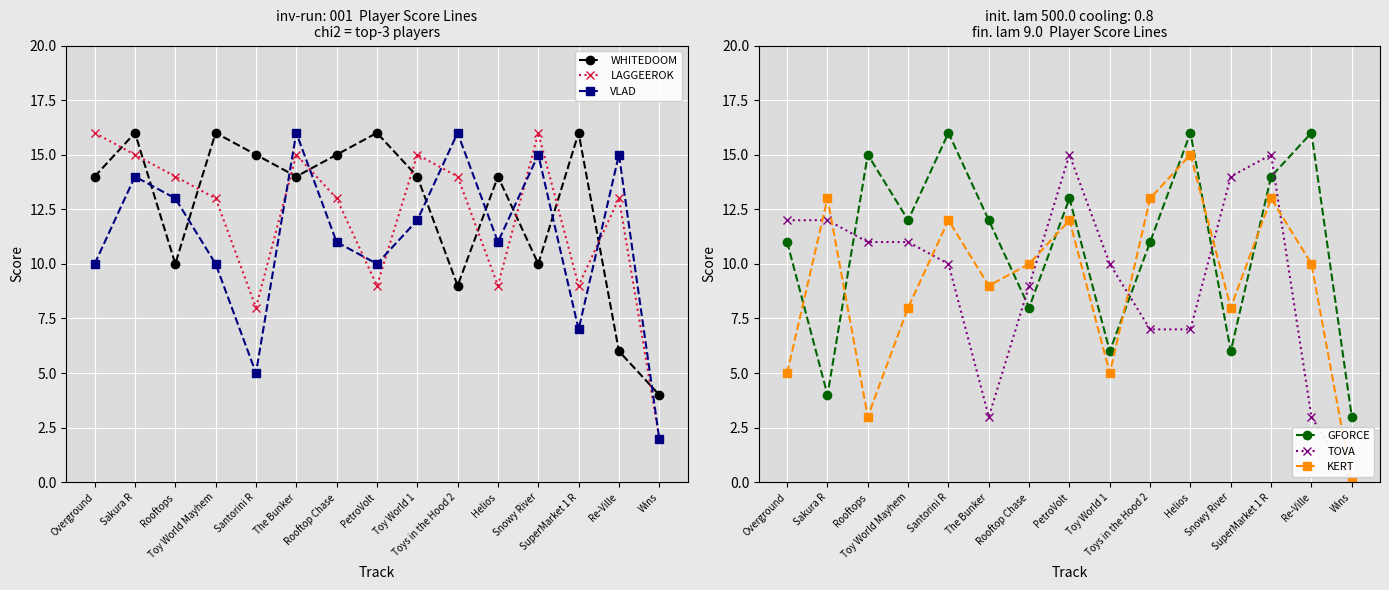

Is the value of GFORCE at Toys in the Hood 2 greater than the value of TOVA at The Bunker?

Yes